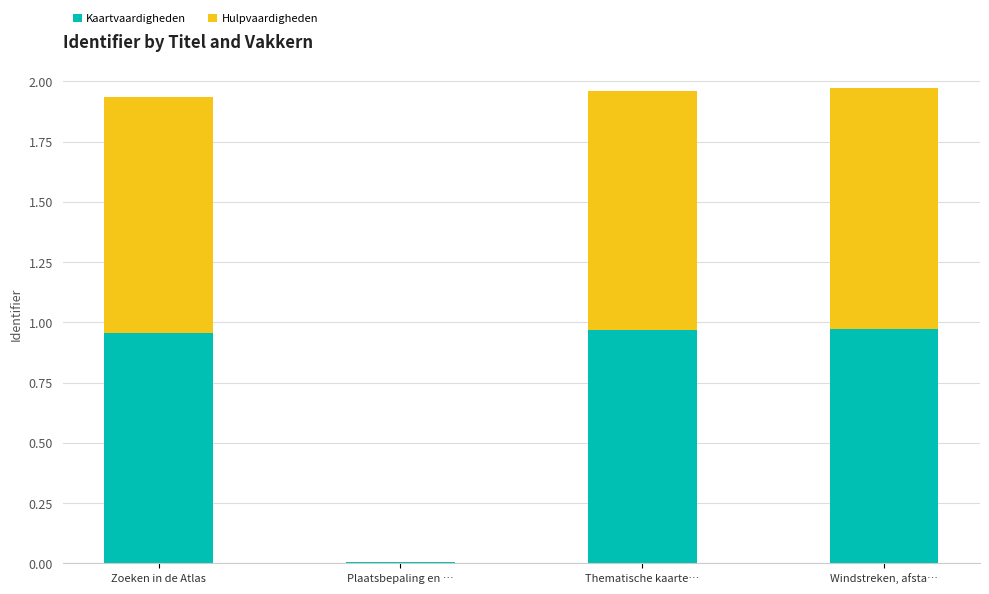

What is the total value across all series at Windstreken, afsta…?

2.0